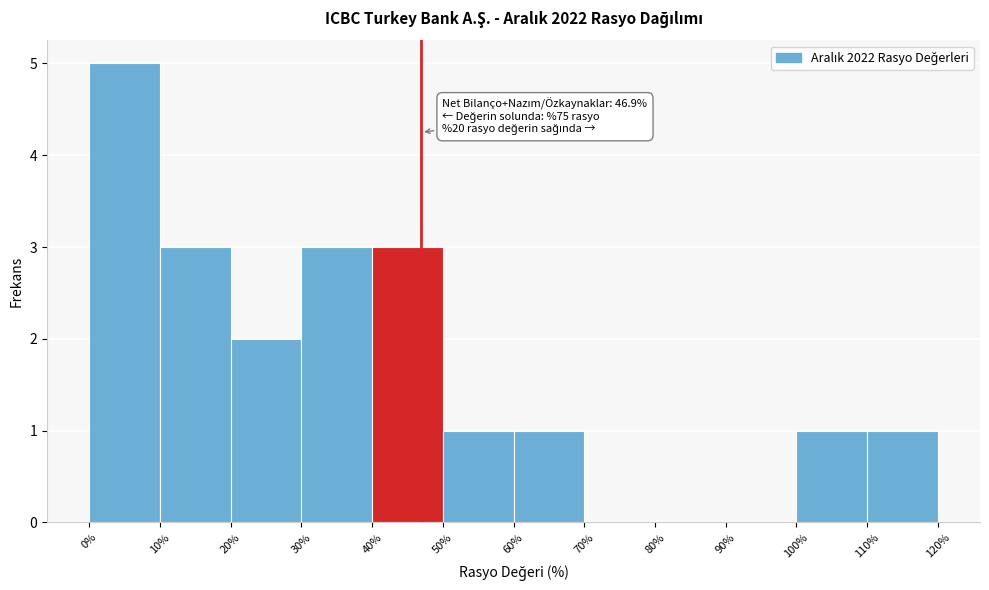

Which range on the x-axis has the tallest bar?

0% to 10%